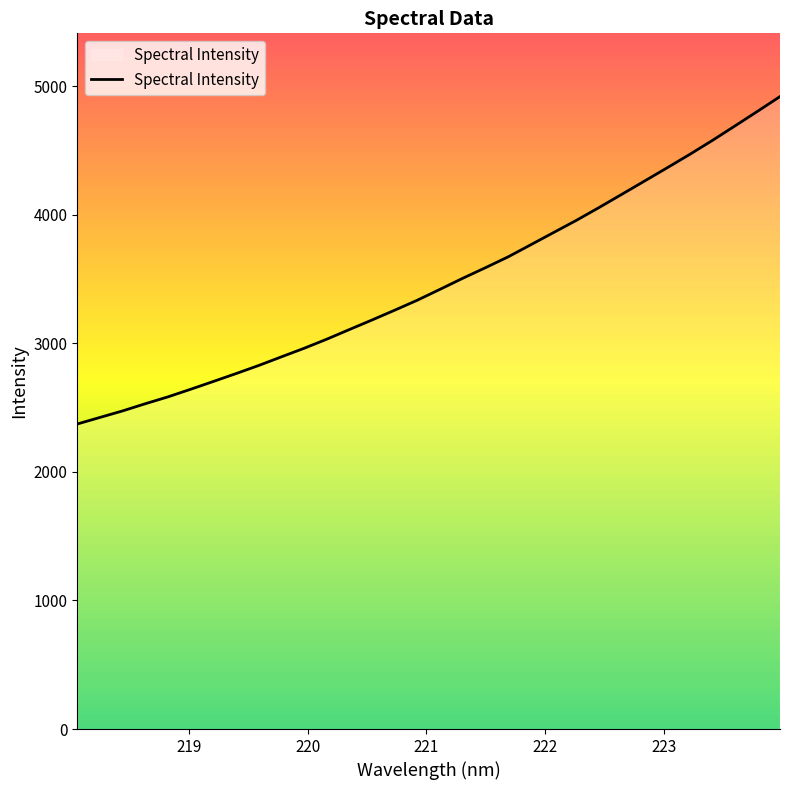

What is the greatest value displayed?

4918.7